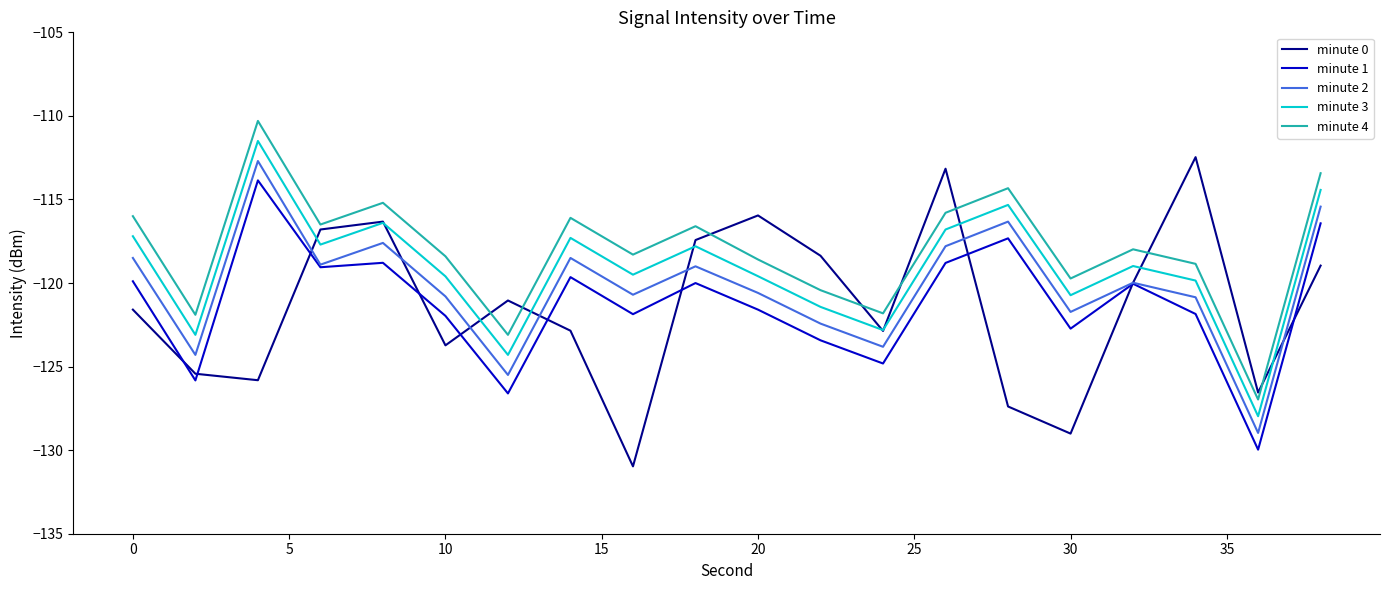

Does the chart display data point markers on the line(s)?

No